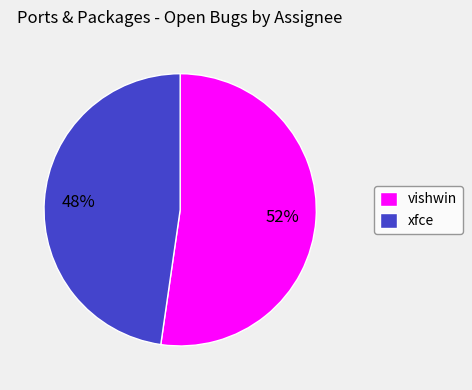

Is the sum of vishwin and xfce greater than half?

Yes